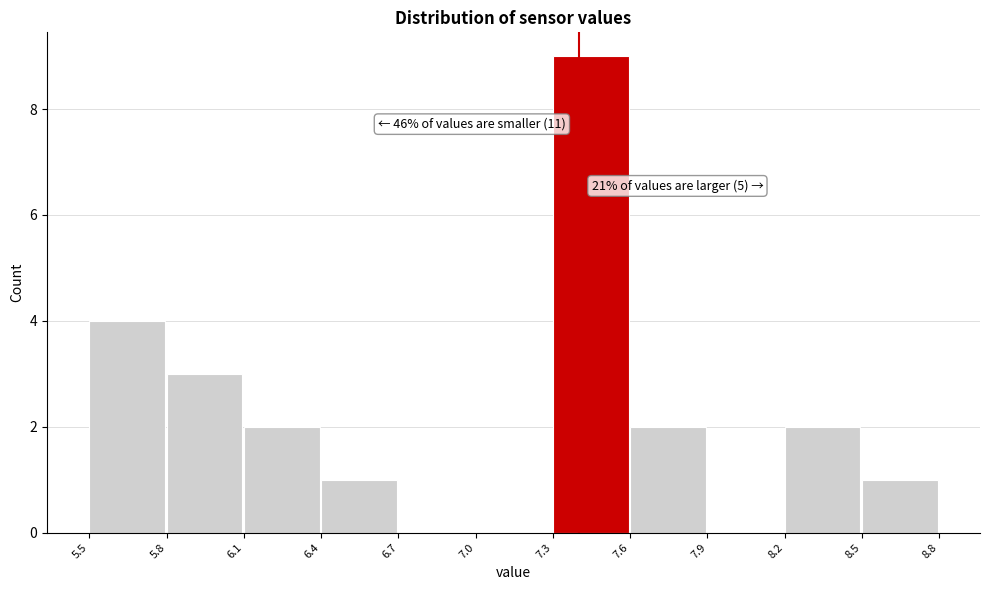

Which range on the x-axis has the tallest bar?

7.3 to 7.6